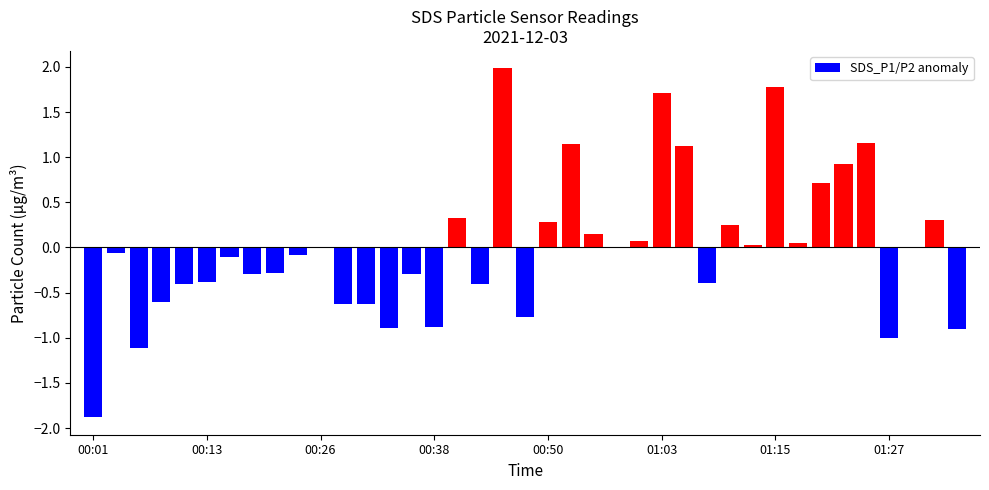

What is the maximum value shown in the chart?

2.0